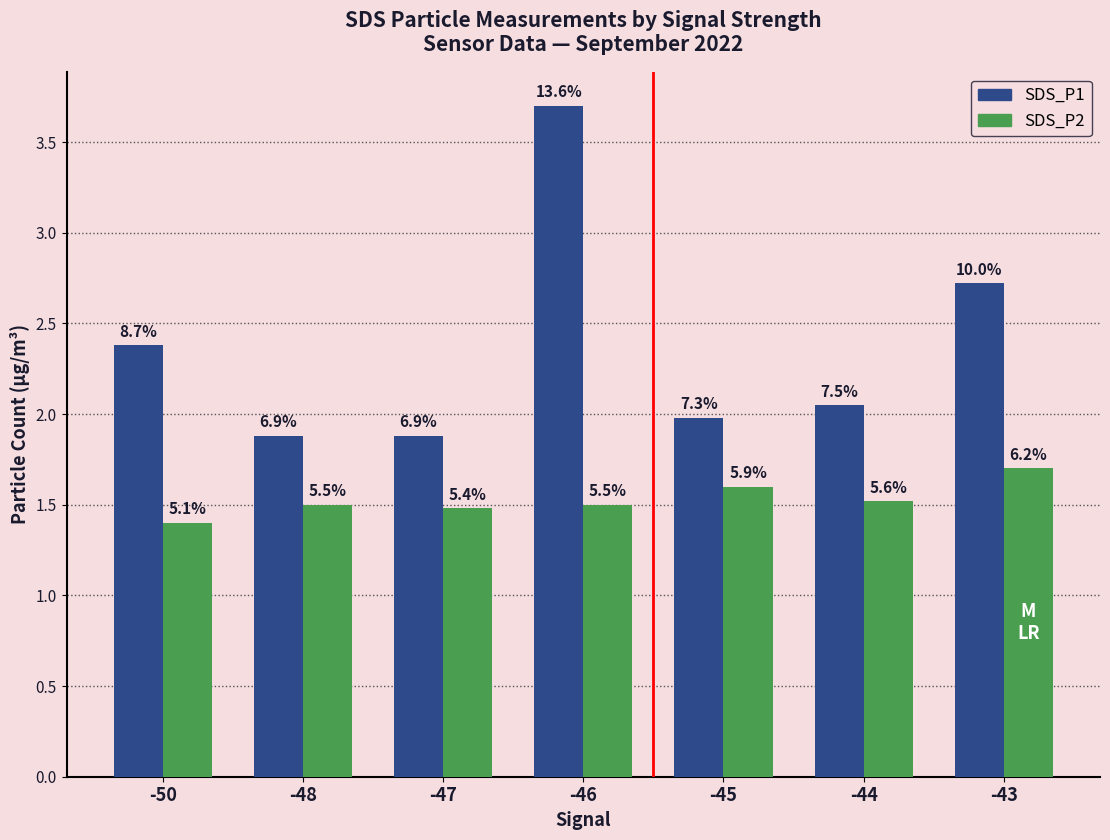

What are all the series names shown in the legend?

SDS_P1, SDS_P2